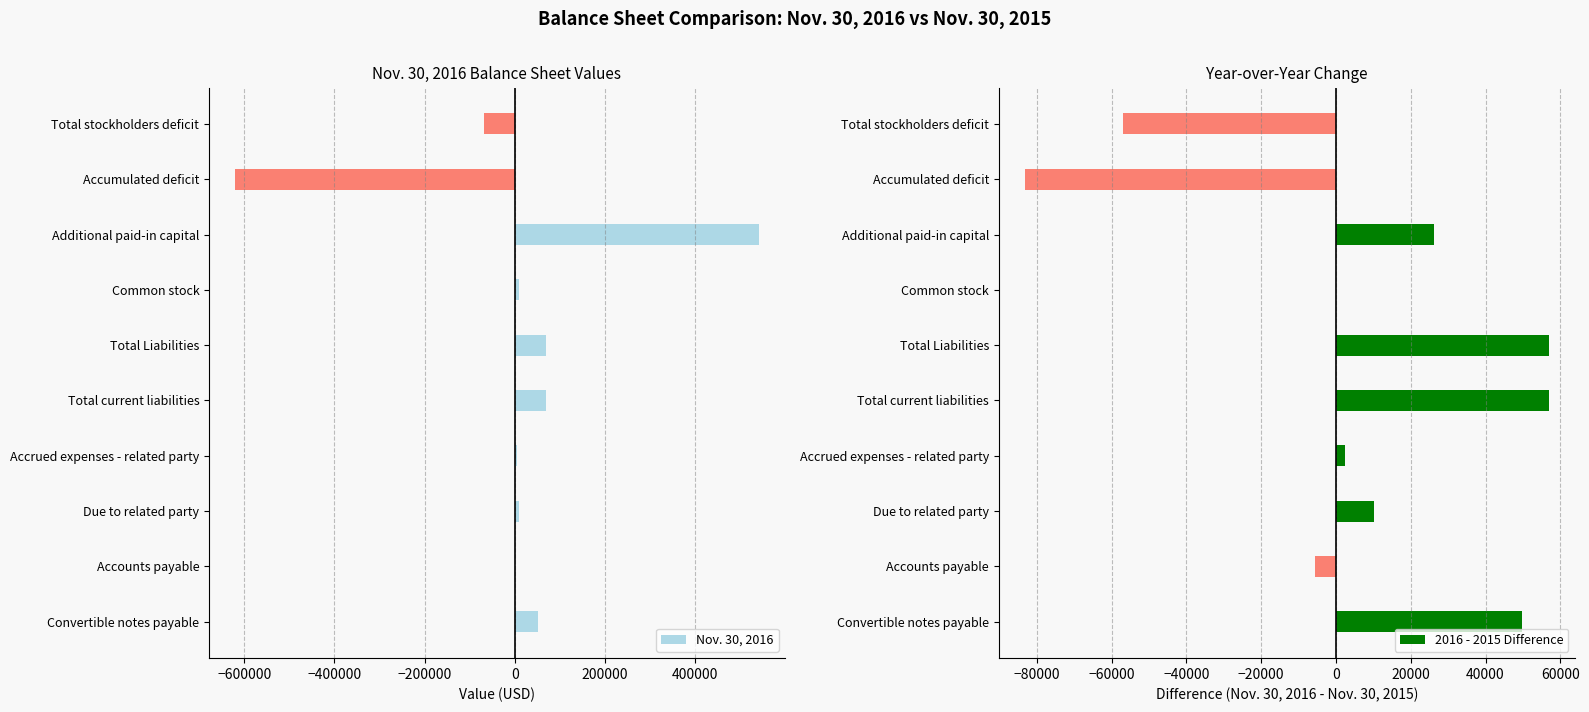

True or false: Nov. 30, 2016 has a value of 953123 at Additional paid-in capital.

False